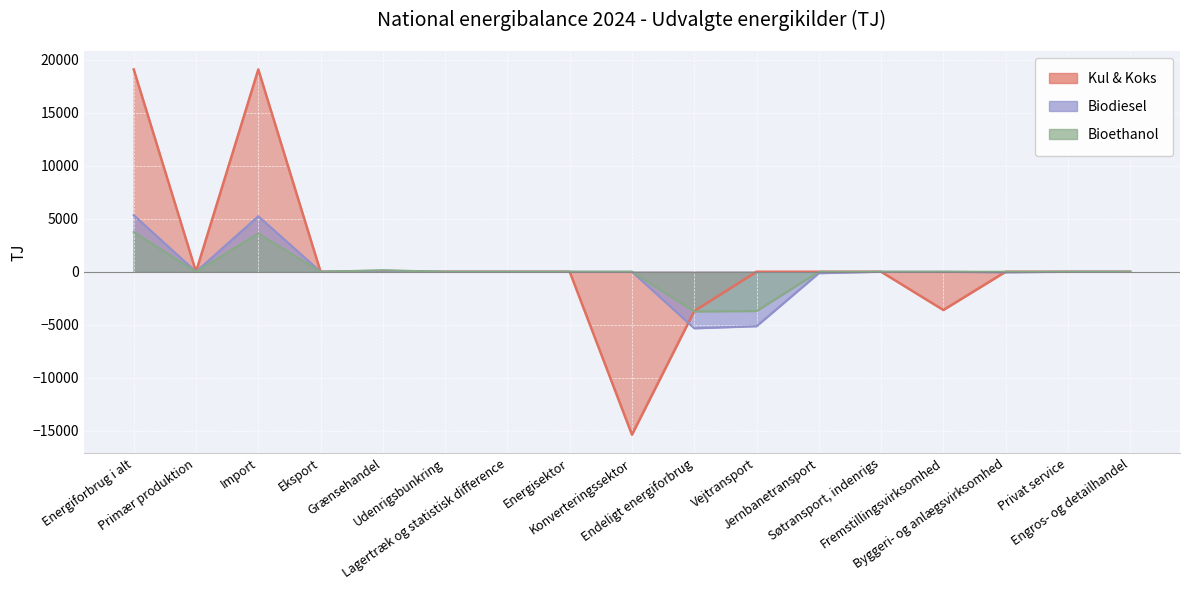

What position from the left is Grænsehandel?

5